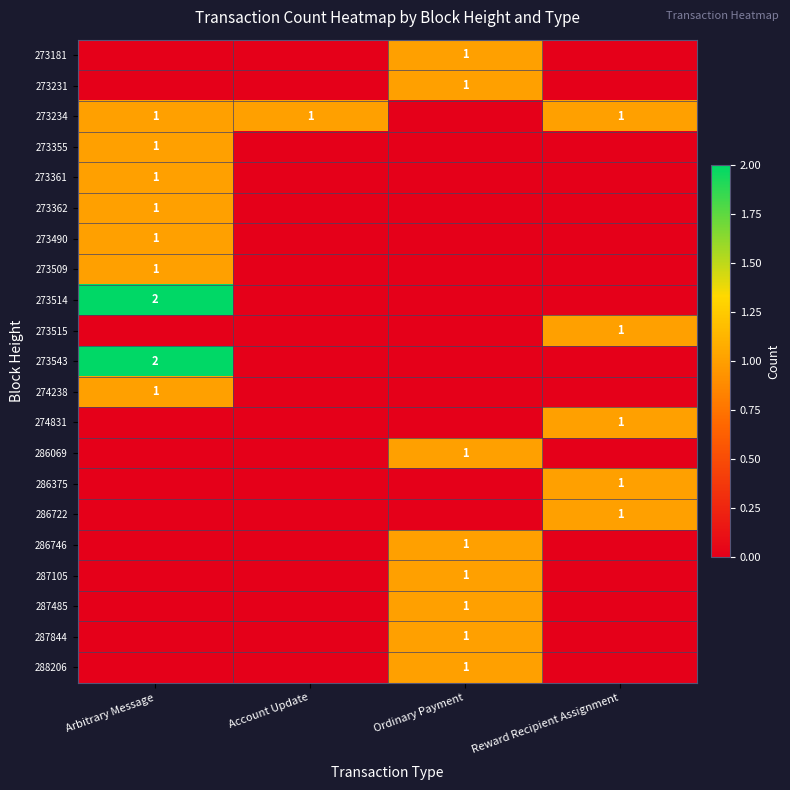

Which has a higher value, Ordinary Payment or Reward Recipient Assignment?

Ordinary Payment